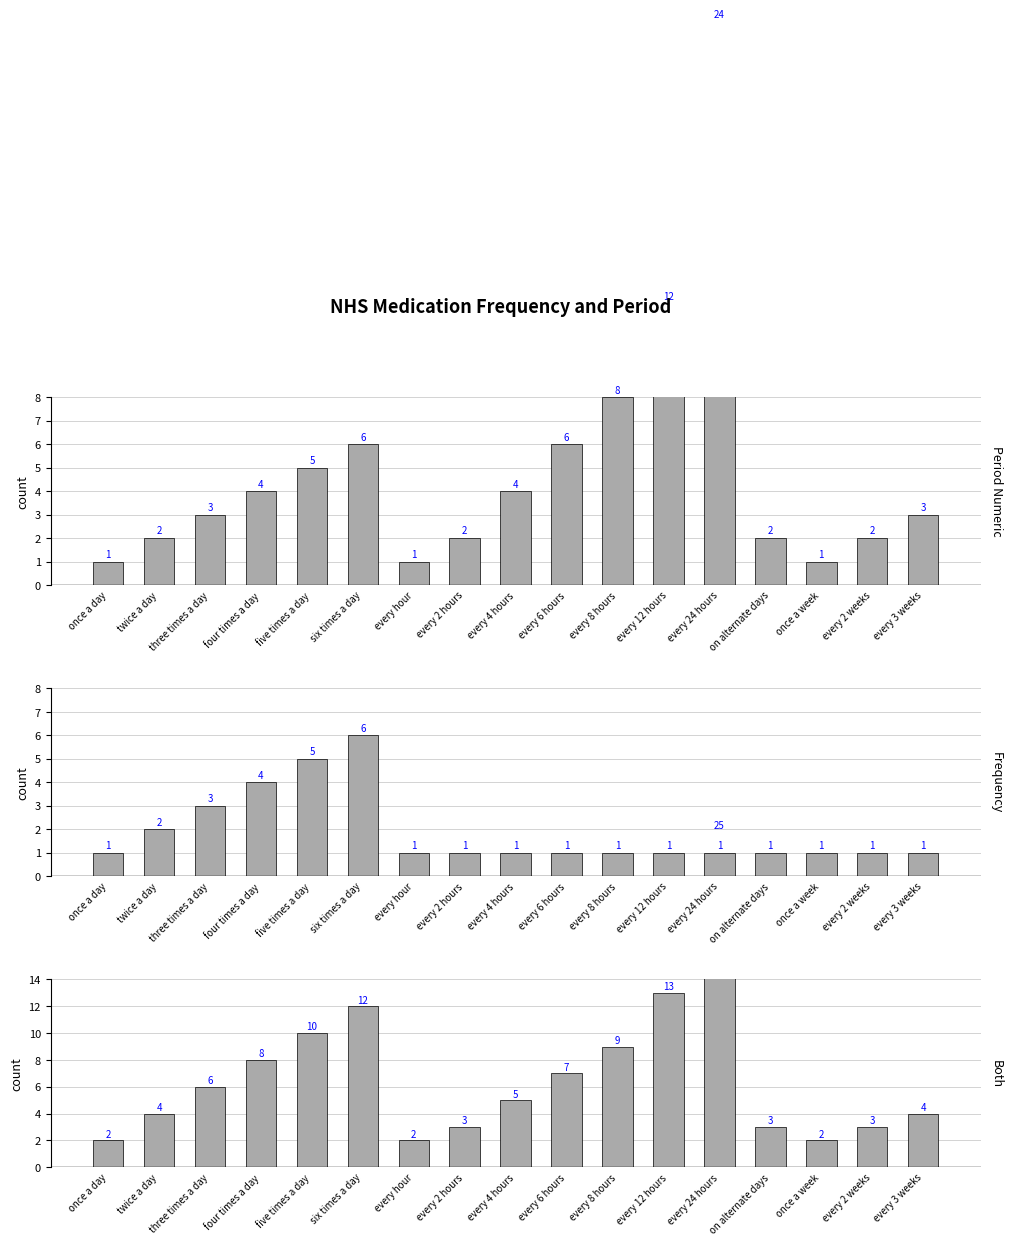

Is it true that Frequency equals 10 at six times a day?

False